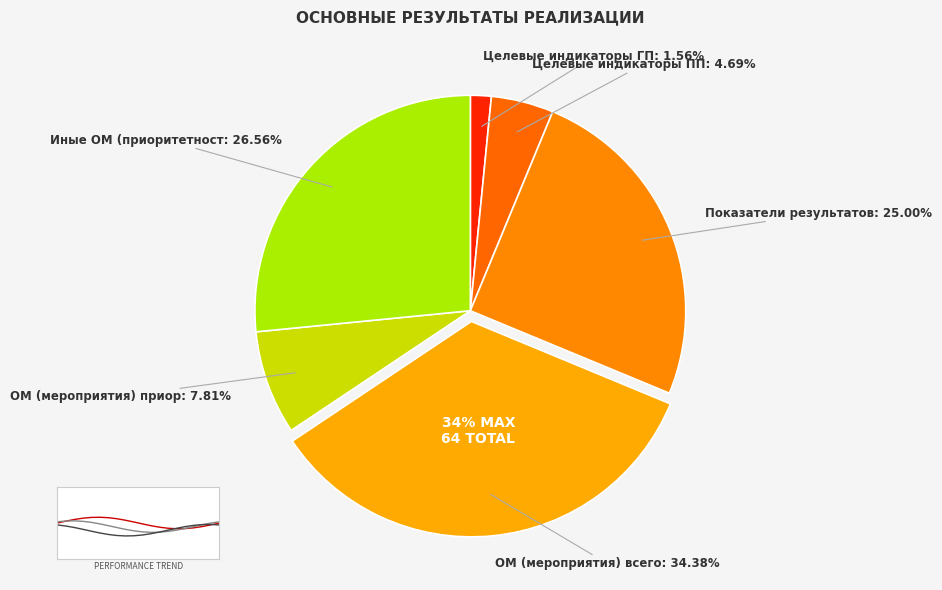

Is it true that ОМ (мероприятия) приоритетность 1 is 8% of the pie?

True